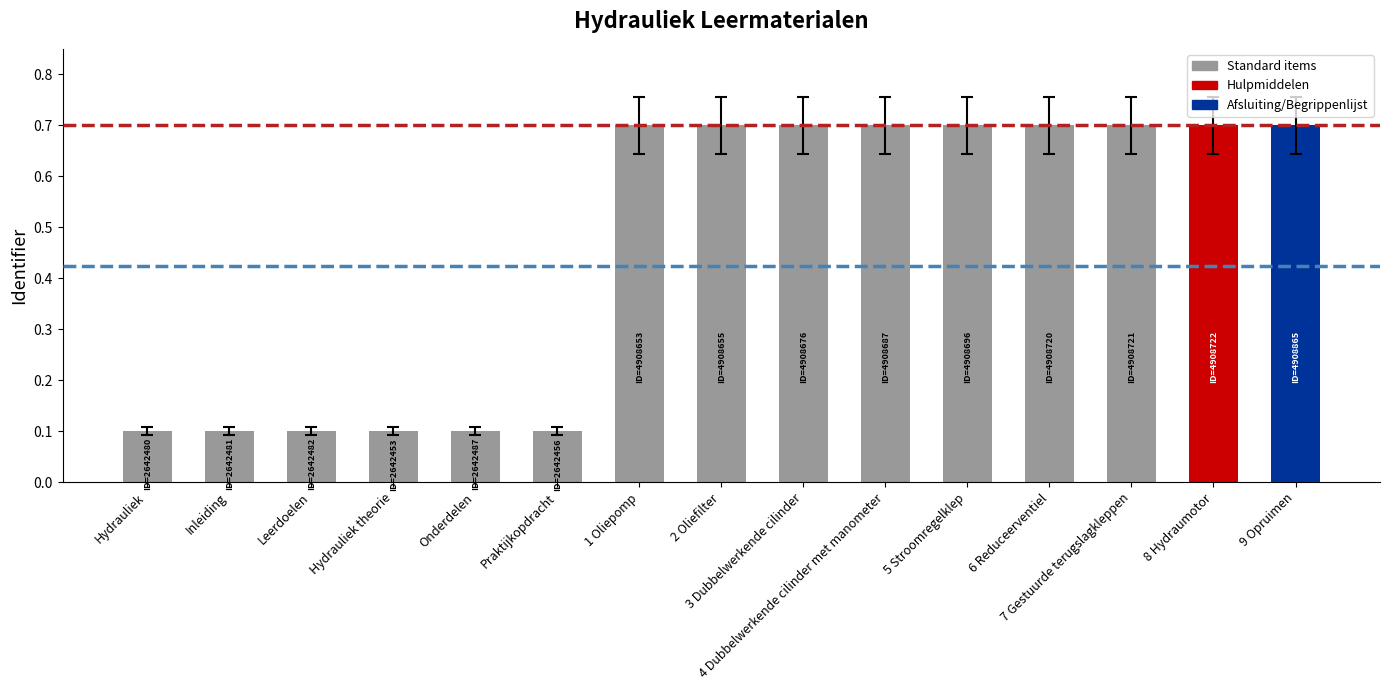

Reading left to right, list all the values displayed in this chart.

Hydrauliek=0.1	Inleiding=0.1	Leerdoelen=0.1	Hydrauliek theorie=0.1	Onderdelen=0.1	Praktijkopdracht=0.1	1 Oliepomp=0.7	2 Oliefilter=0.7	3 Dubbelwerkende cilinder=0.7	4 Dubbelwerkende cilinder met manometer=0.7	5 Stroomregelklep=0.7	6 Reduceerventiel=0.7	7 Gestuurde terugslagkleppen=0.7	8 Hydraumotor=0.7	9 Opruimen=0.7